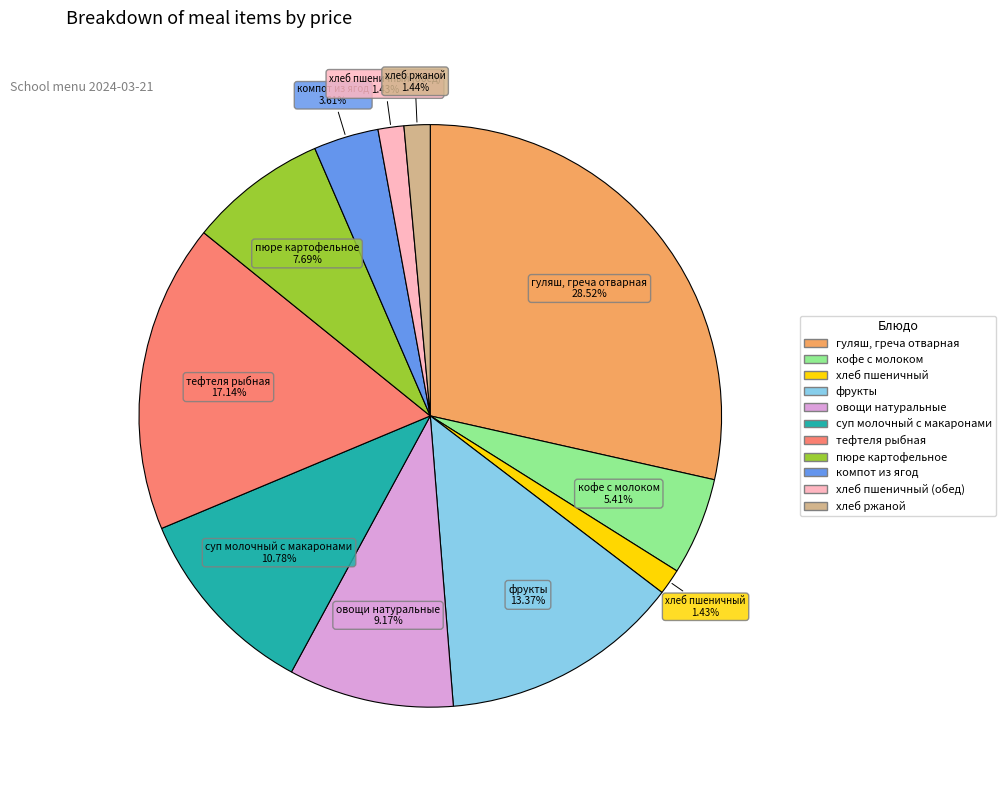

Is there a majority slice in this chart?

No